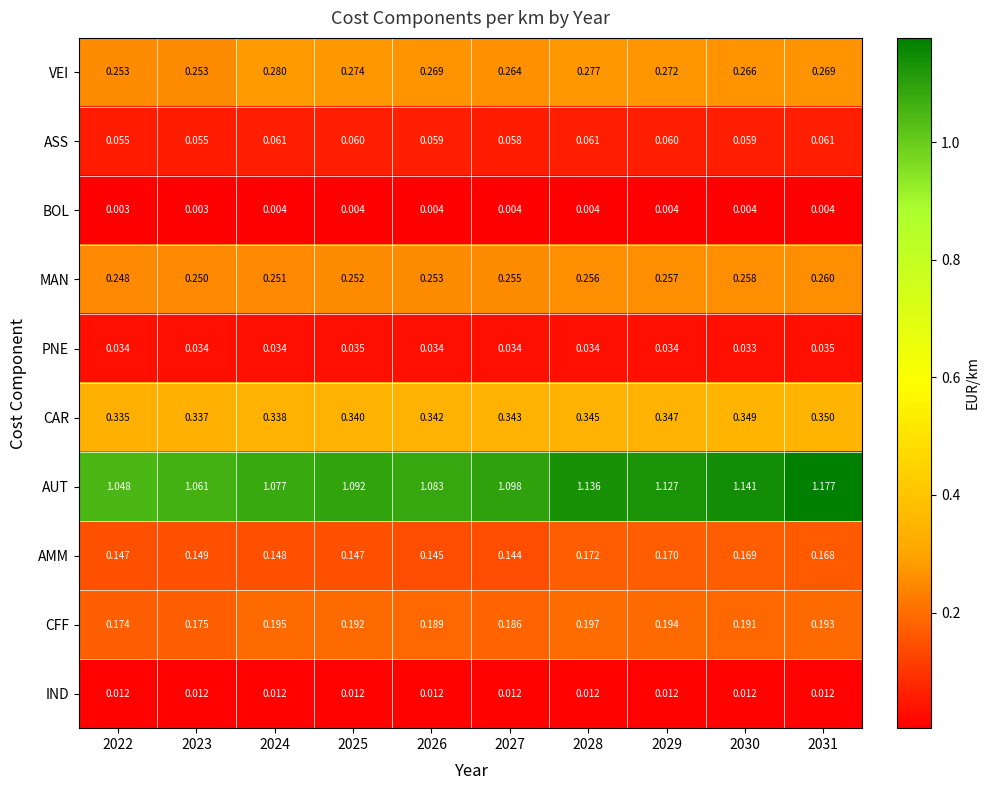

List the series in order of their peak value, highest first.

AUT, CAR, VEI, MAN, CFF, AMM, ASS, PNE, IND, BOL